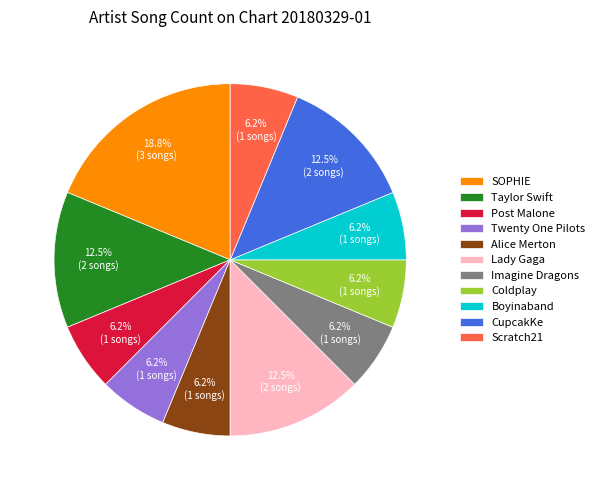

Is Twenty One Pilots the majority of the pie?

No